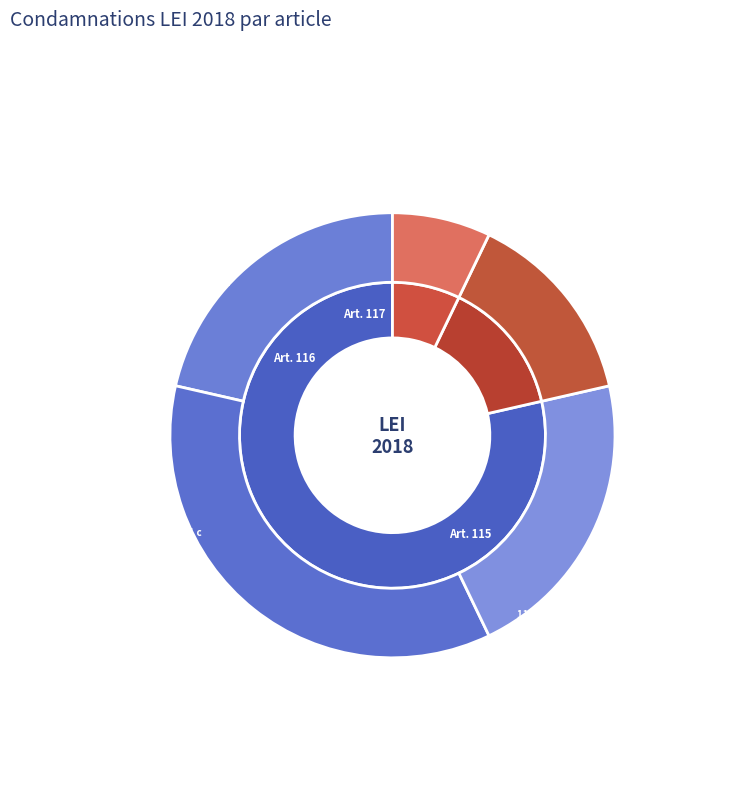

To the nearest percent, what percentage of the pie is 116 al.1 a?

14%